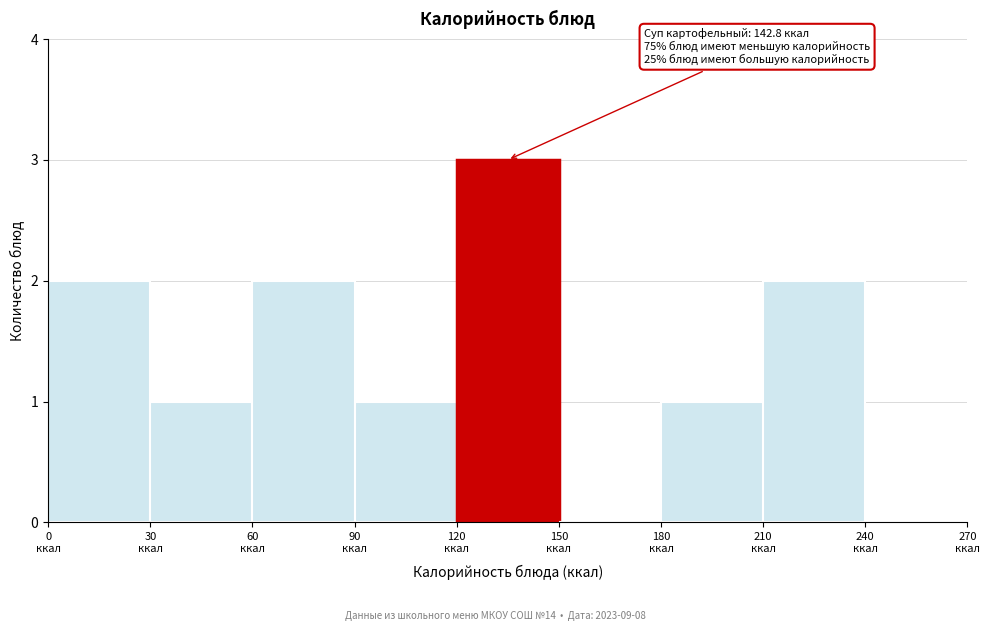

Which range on the x-axis has the tallest bar?

120 to 150